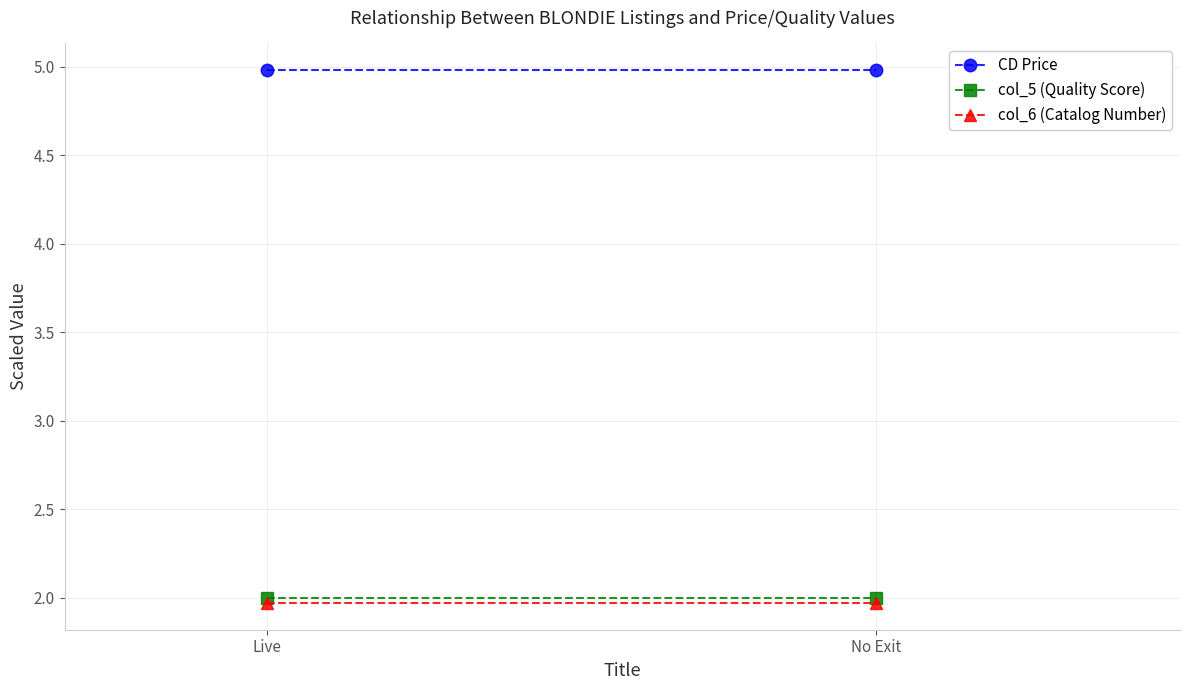

Between Live and No Exit, which series saw the biggest shift?

CD Price